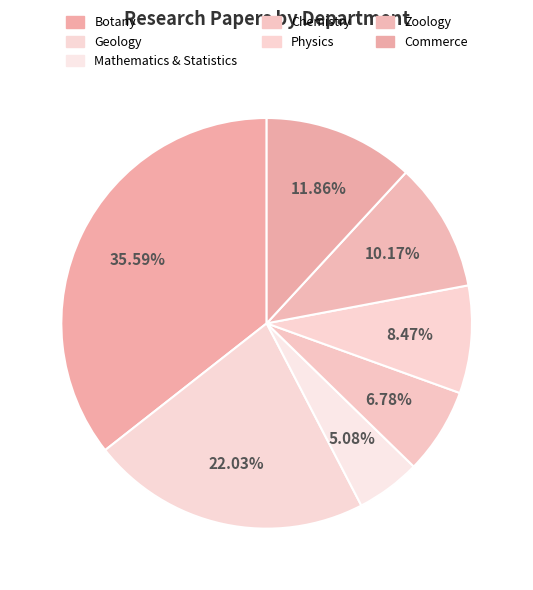

Is there a majority slice in this chart?

No